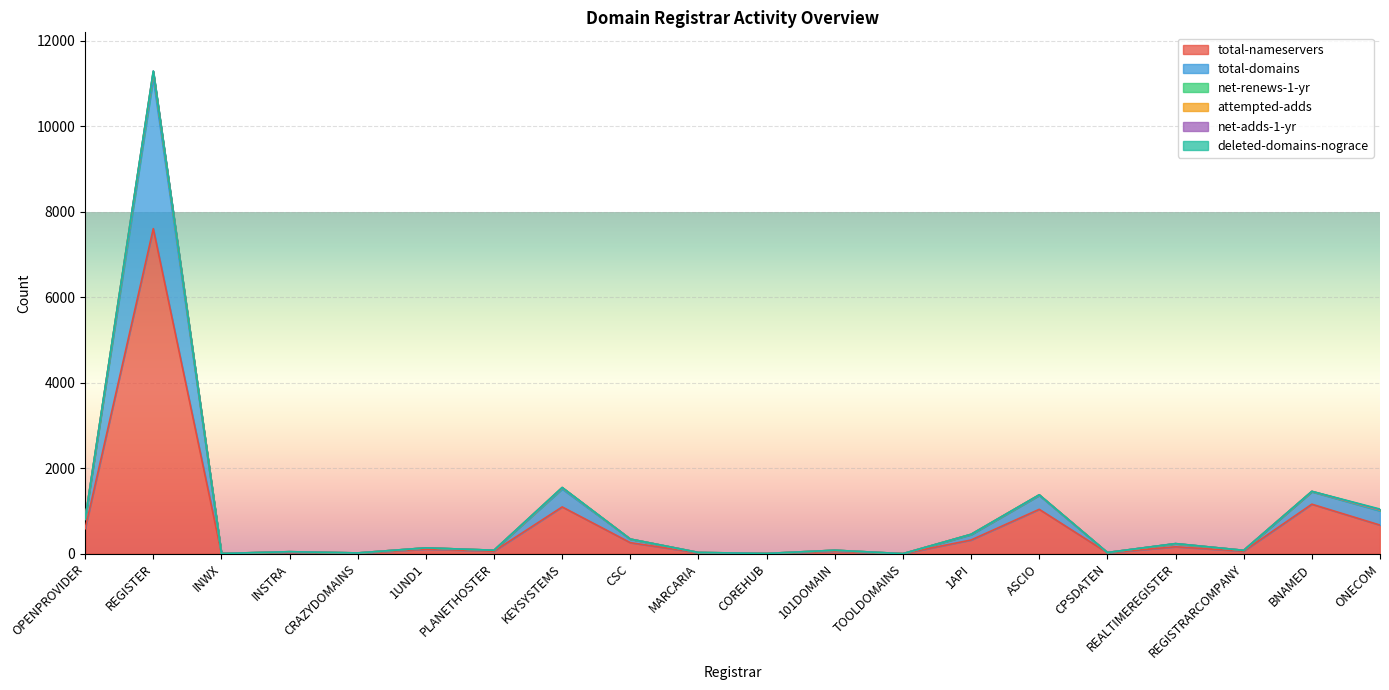

What is the maximum value for total-nameservers?

7608